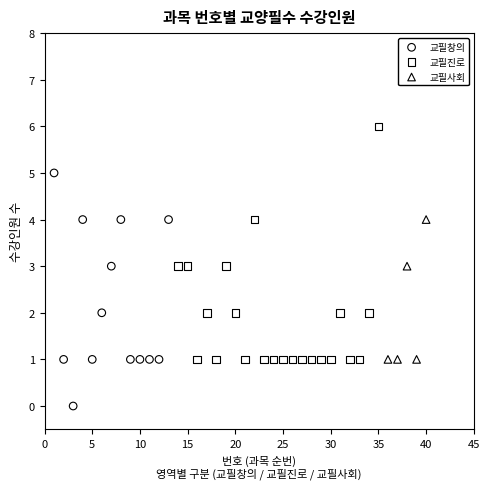

Which series reaches the minimum Y coordinate?

교필창의